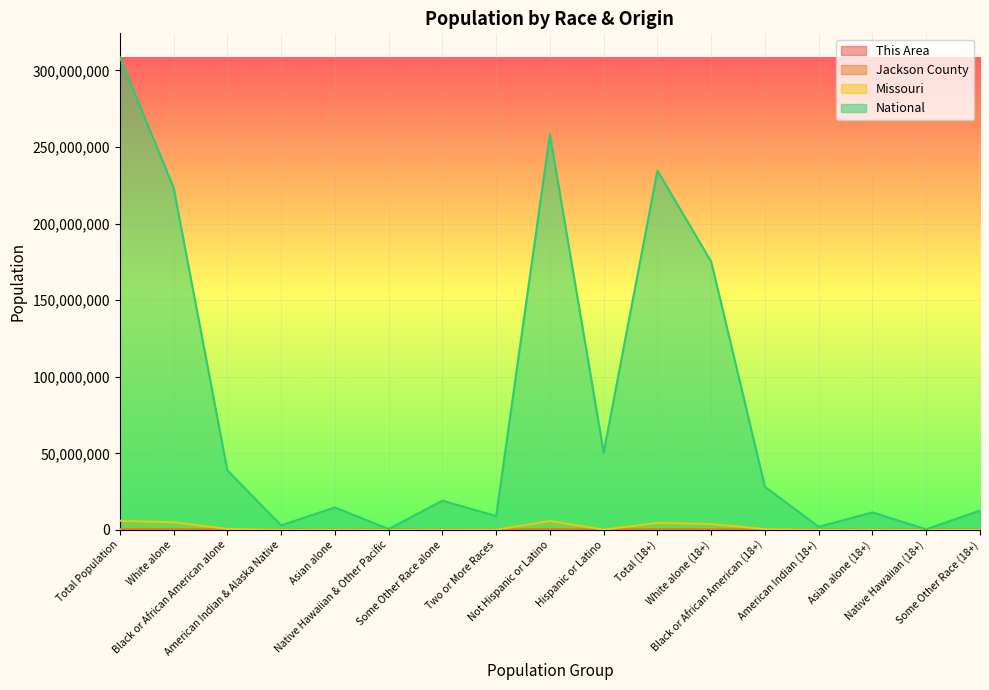

What is the average value of the National series?

81795534